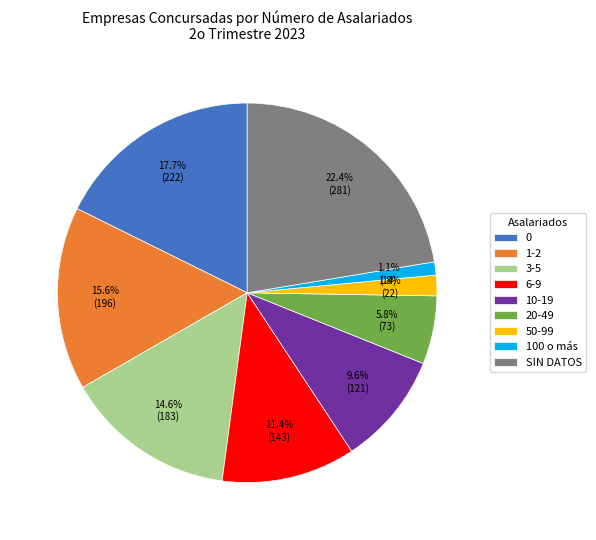

To the nearest percent, what is the combined percentage of 1-2 and 3-5?

30%